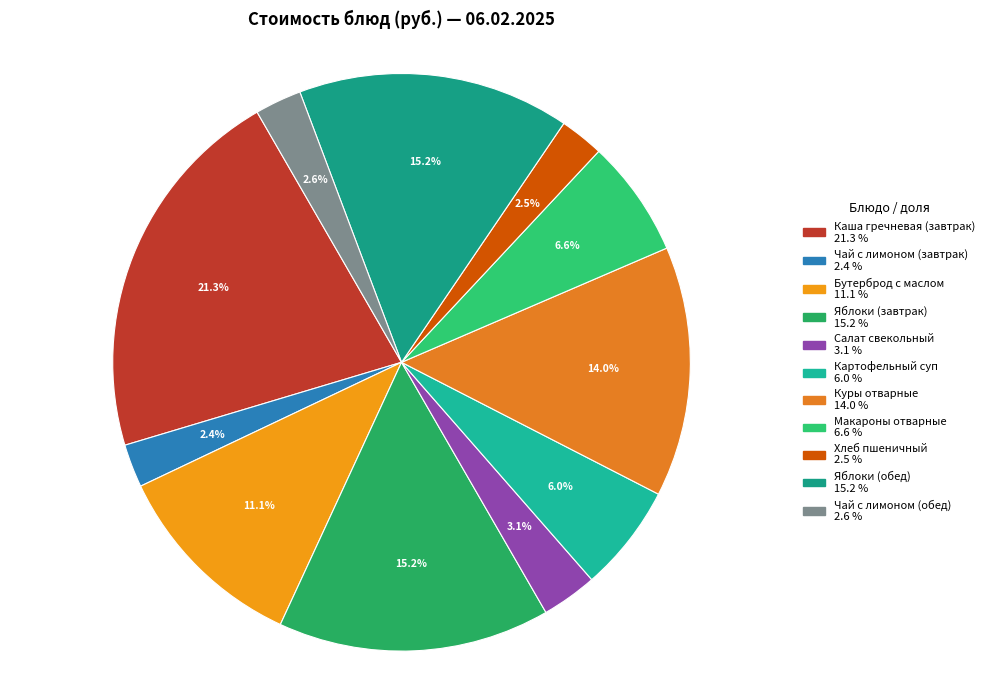

True or false: Хлеб пшеничный accounts for 11% of the total.

False